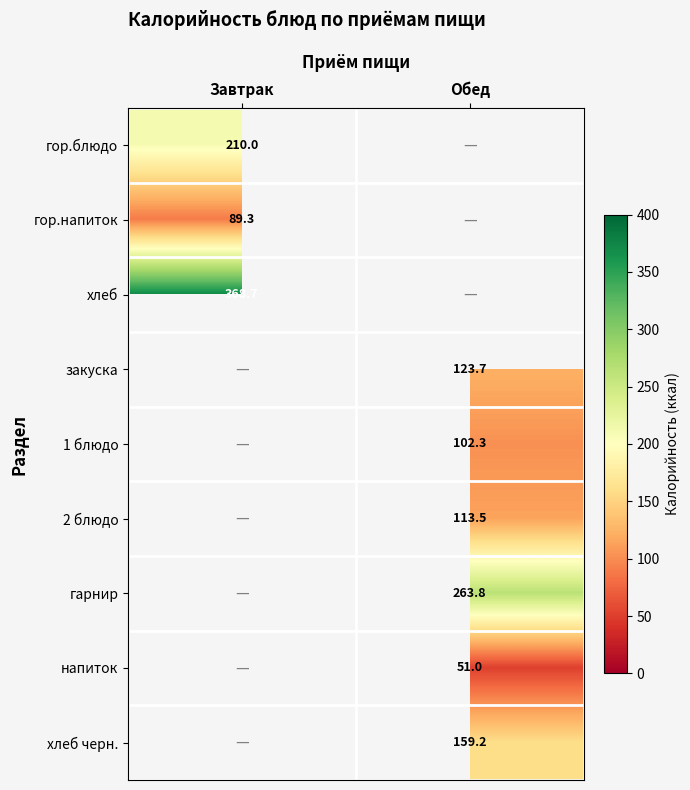

Which label corresponds to the largest value in the chart?

Завтрак